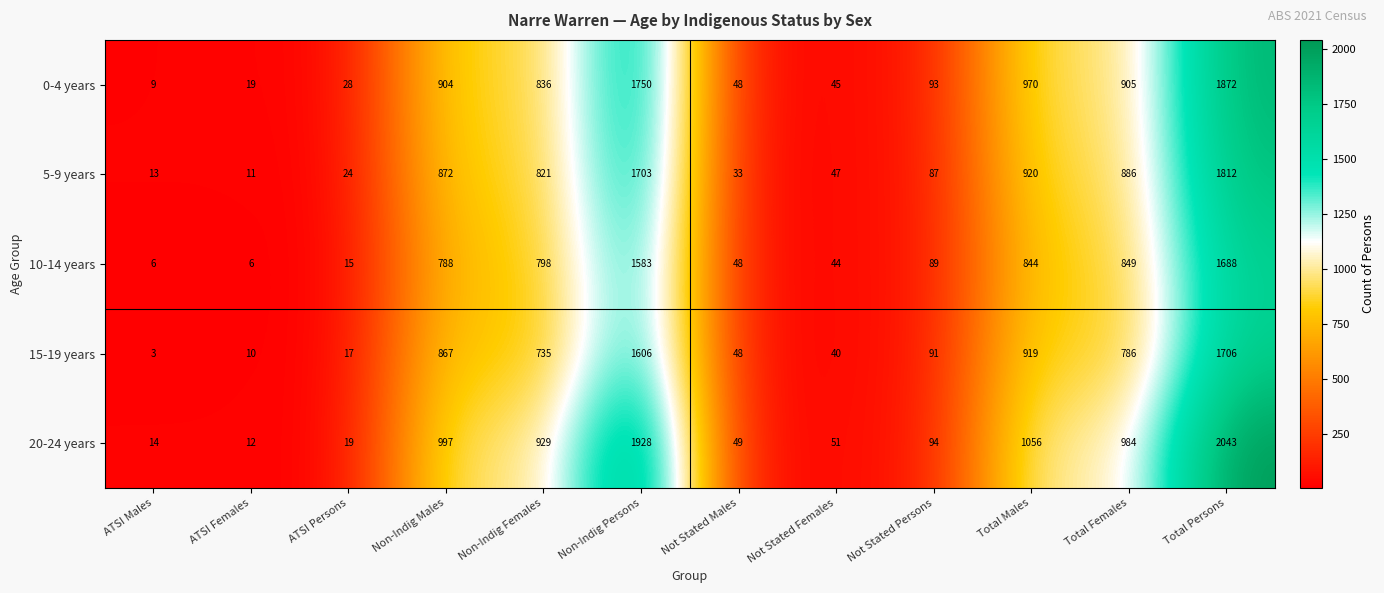

How many distinct data groups are displayed?

5